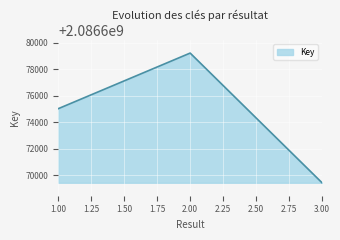

What is the change in value from 2.00 to 3.00?

-9775